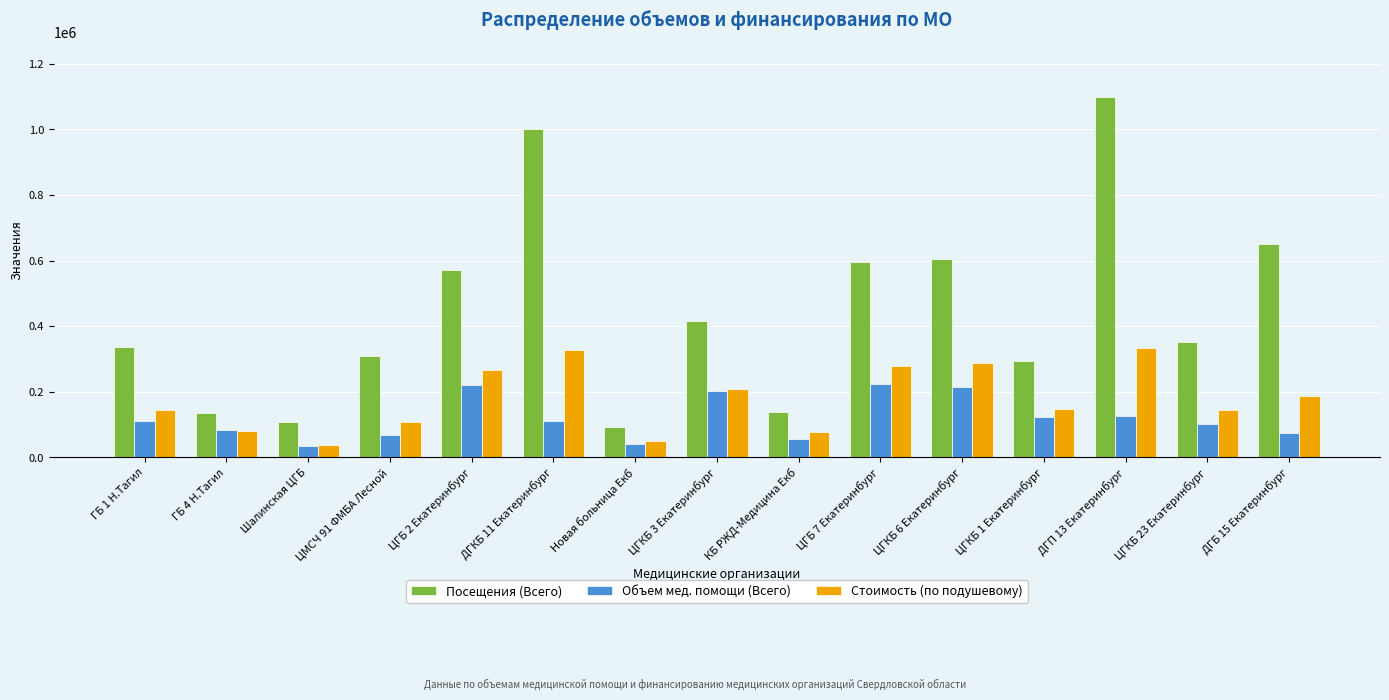

Rank the series at ДГБ 15 Екатеринбург from lowest to highest value.

Объем мед. помощи (Всего), Стоимость (по подушевому), Посещения (Всего)